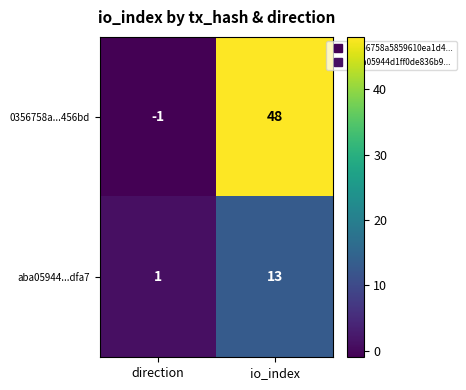

Rank the series by their maximum value, from highest to lowest.

0356758a...456bd, aba05944...dfa7